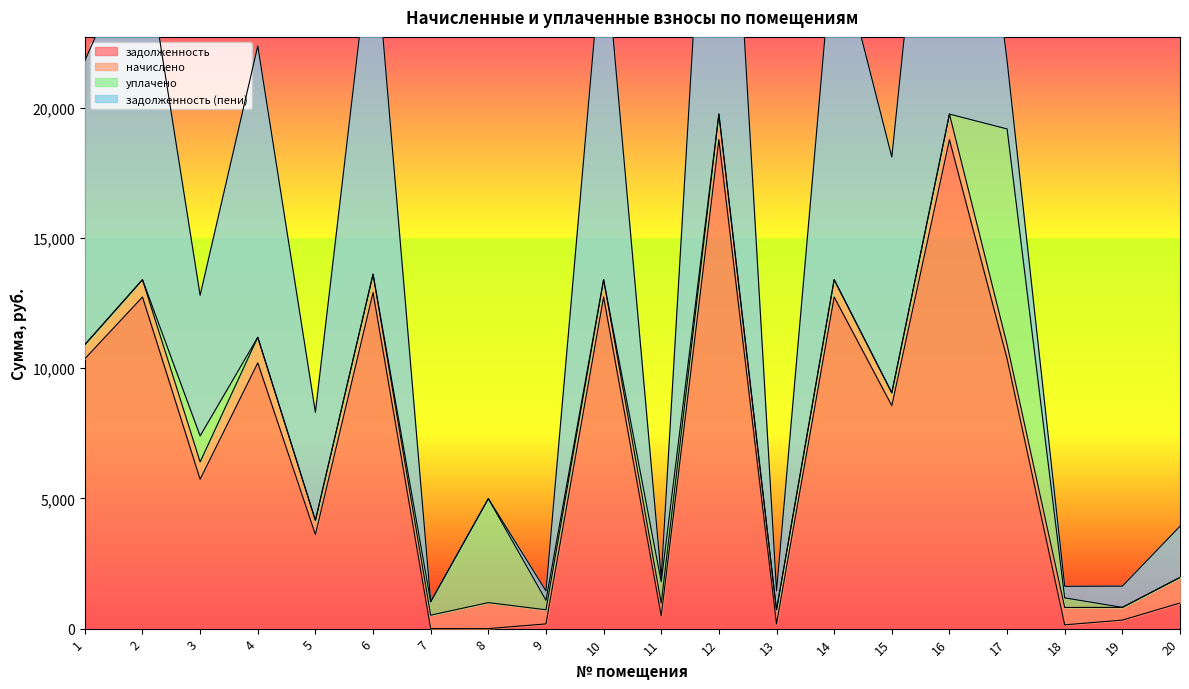

Between 11 and 15, which series saw the biggest shift?

задолженность (пени)